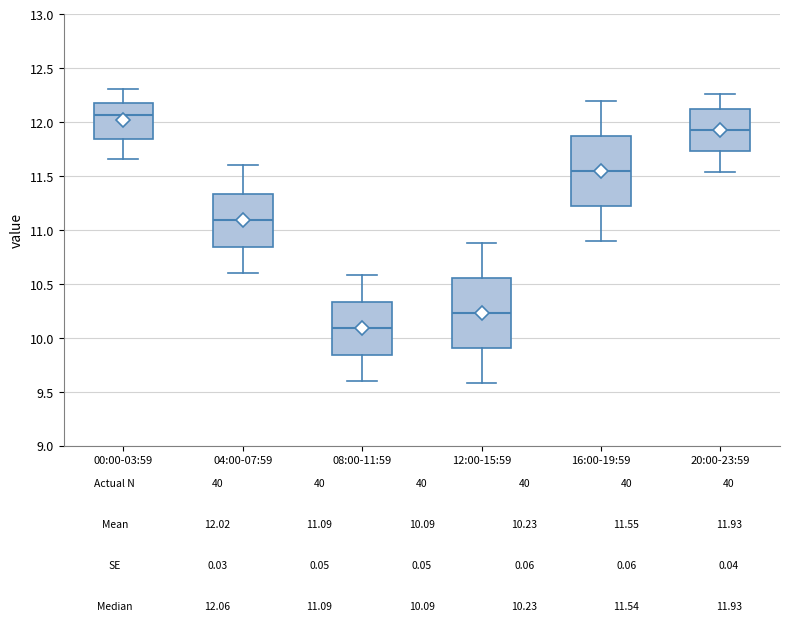

Which box's median line is the highest?

00:00-03:59